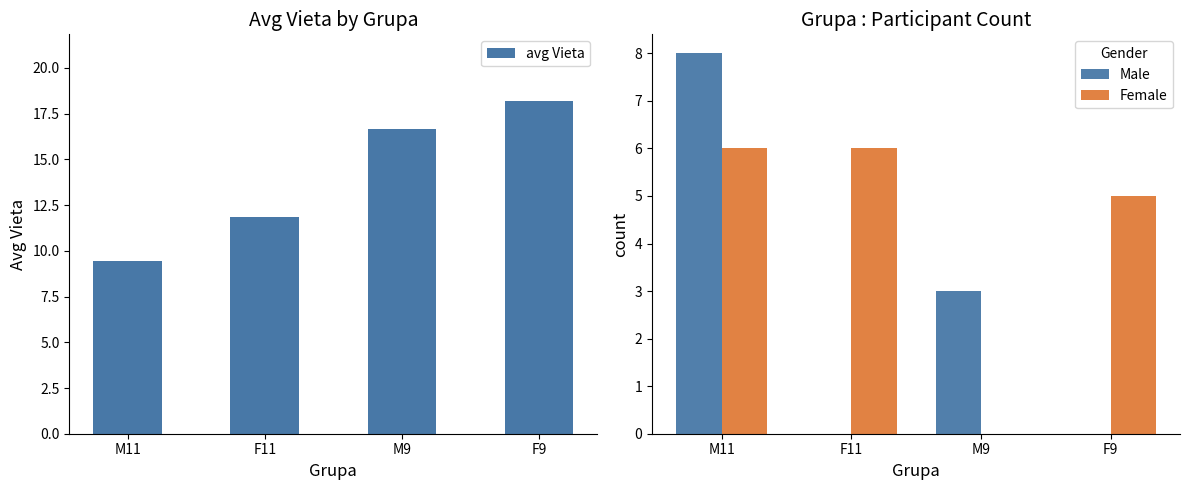

How many Female values are between 5 and 6?

3